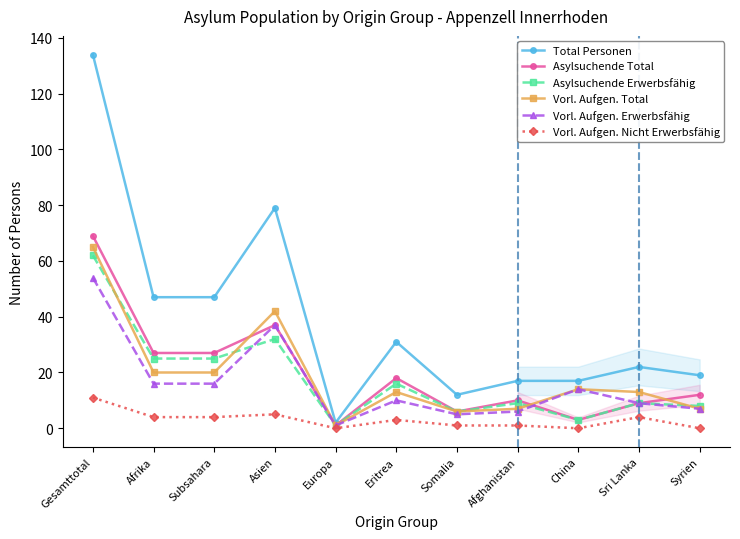

Which has a higher value, Sri Lanka or Somalia?

Sri Lanka